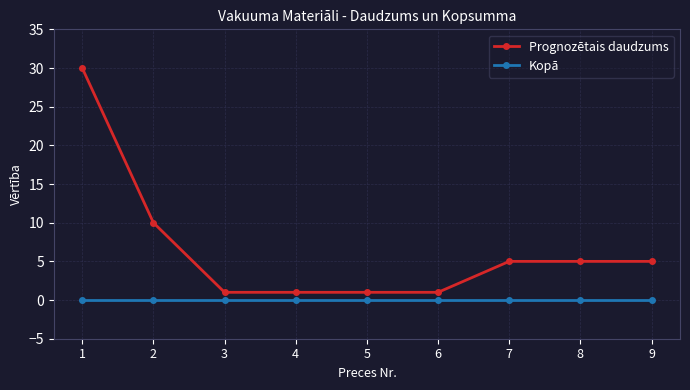

What are all the series names shown in the legend?

Prognozētais daudzums, Kopā